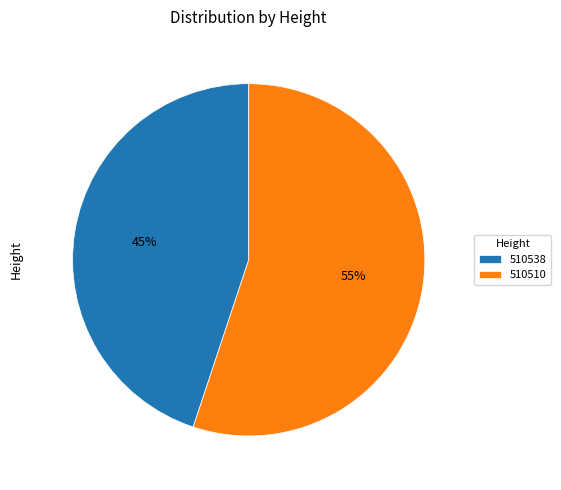

To the nearest percent, what is the difference between the largest and smallest slice percentages?

10%